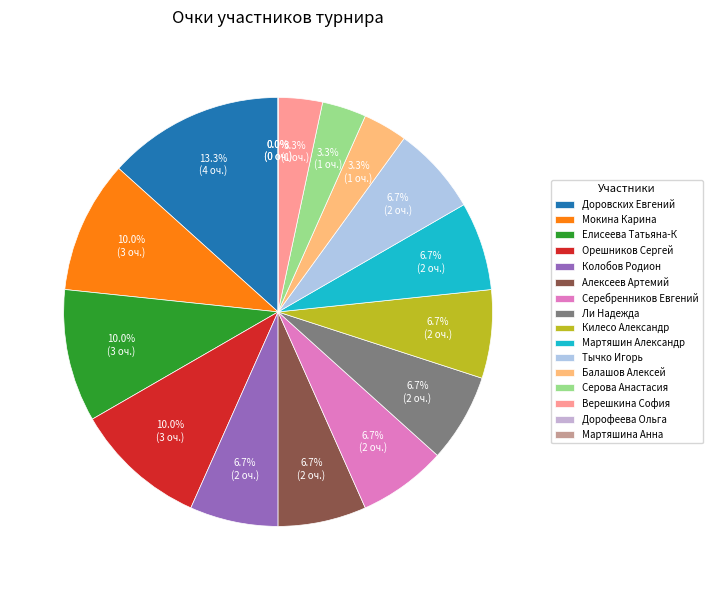

True or false: Мокина Карина accounts for 23% of the total.

False